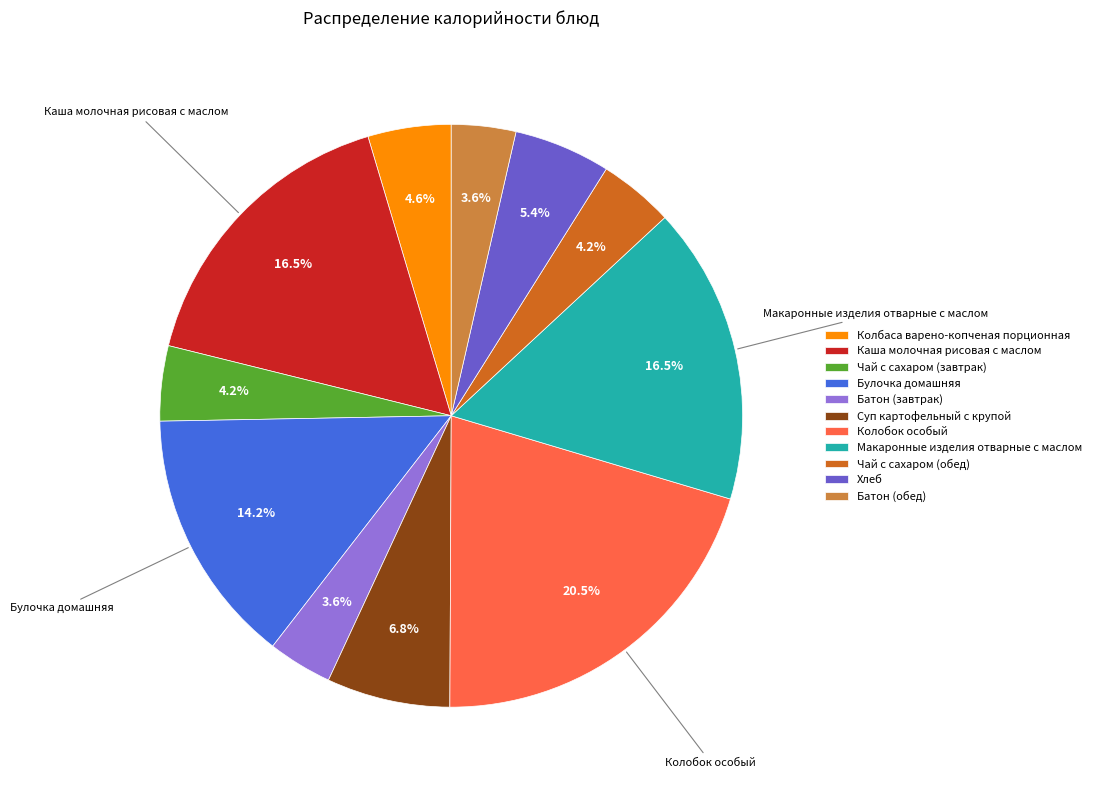

The Колобок особый slice represents 33% of the pie. True or false?

False